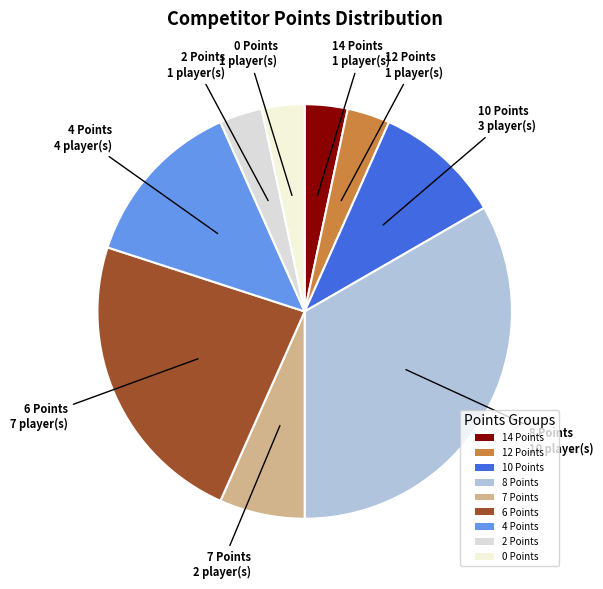

Count the number of slices in the pie.

9